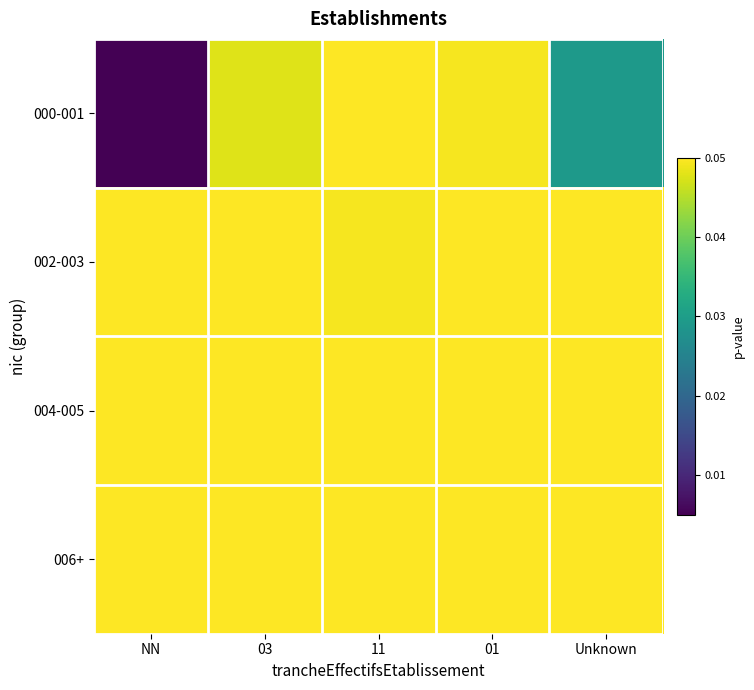

Reading left to right, transcribe all the data shown in this chart.

000-001: NN=0.0	03=0.0	11=0.1	01=0.0	Unknown=0.0
002-003: NN=0.1	03=0.1	11=0.0	01=0.1	Unknown=0.1
004-005: NN=0.1	03=0.1	11=0.1	01=0.1	Unknown=0.1
006+: NN=0.1	03=0.1	11=0.1	01=0.1	Unknown=0.1